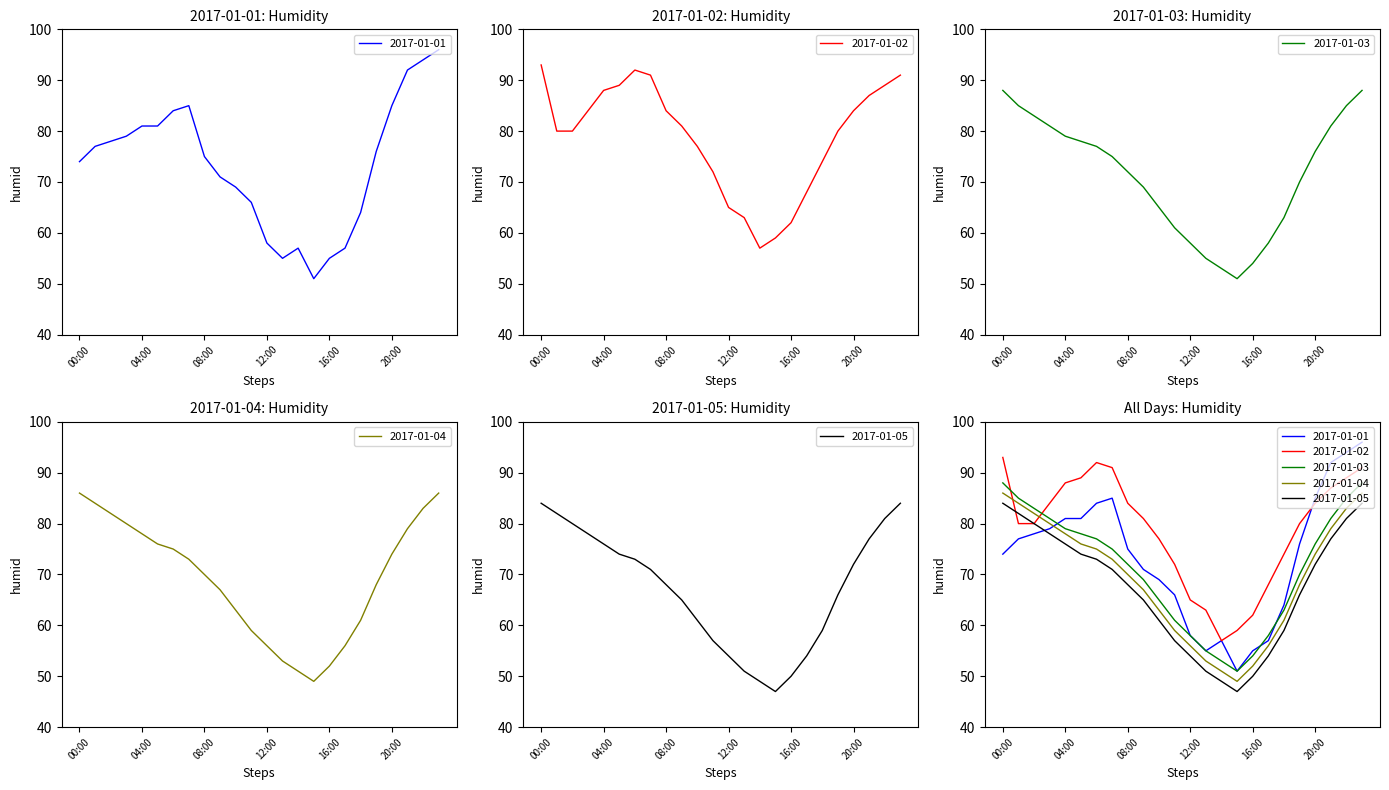

What is the sum of the 2017-01-01 values at 11:00 and 05:00?

147